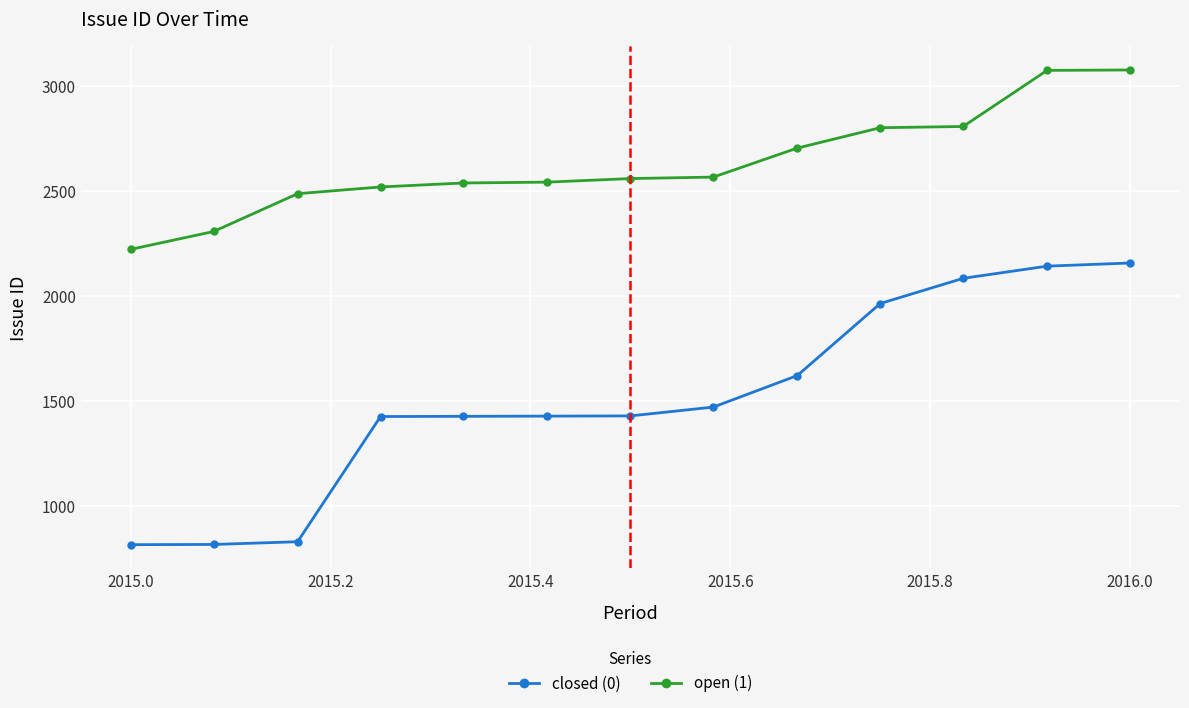

What is the difference between the second highest and second lowest values in the closed (0) series?

1325